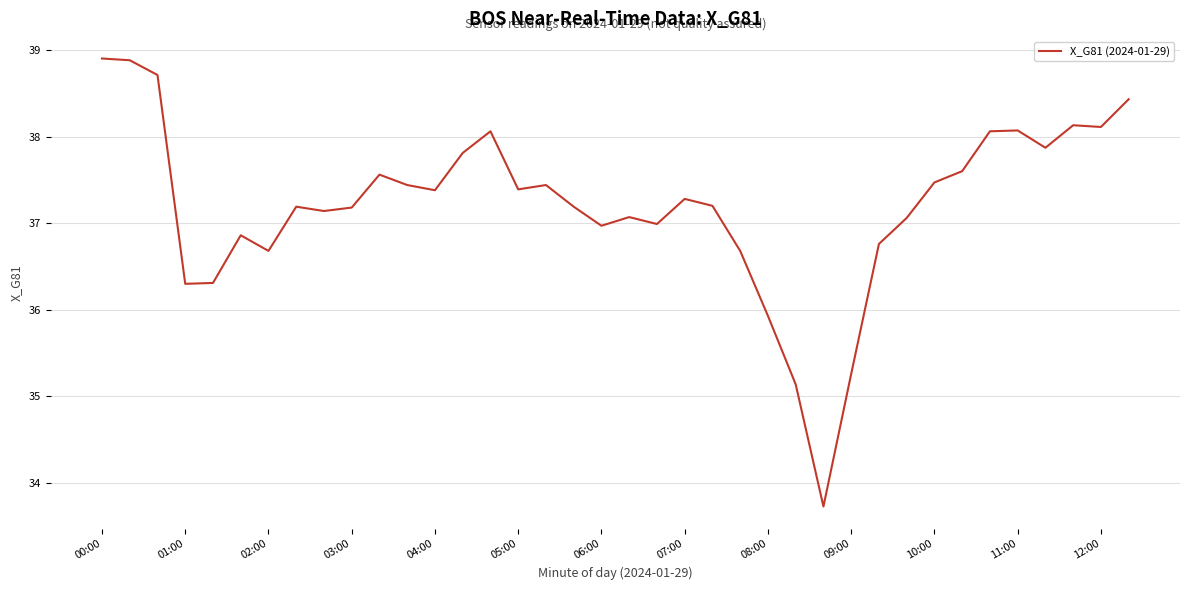

What is the greatest value displayed?

38.9